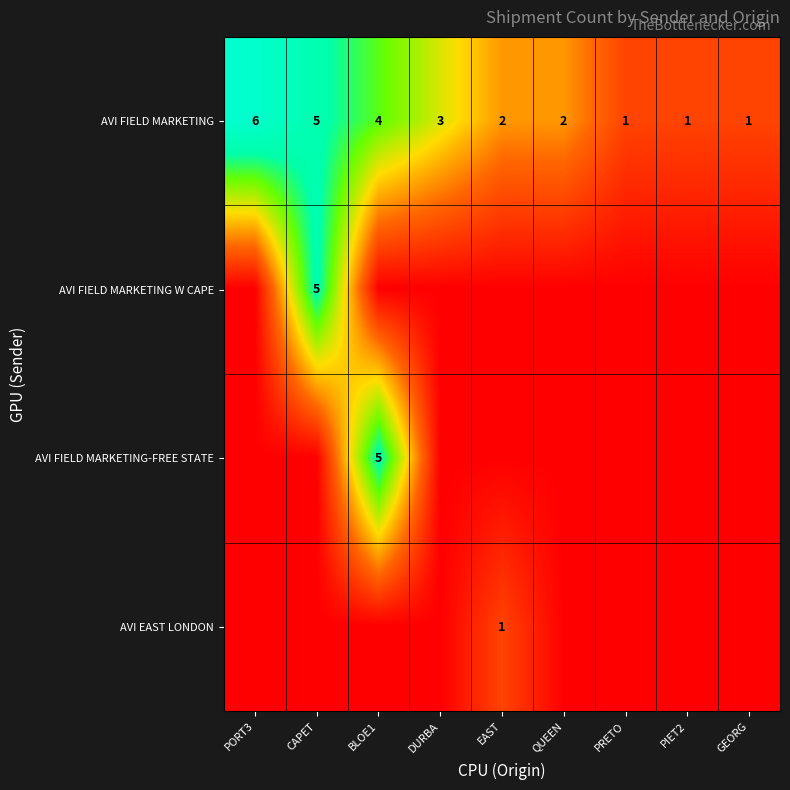

Read the AVI FIELD MARKETING value at PORT3.

6